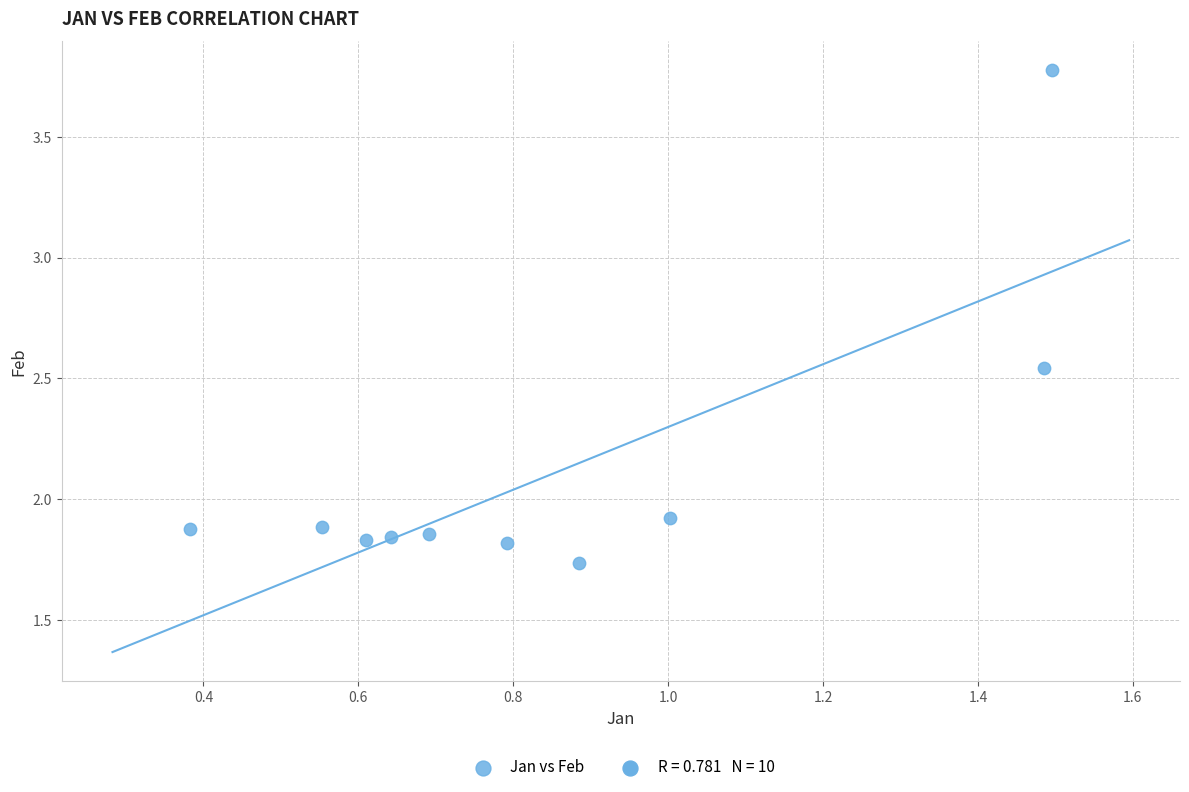

What is the range of Y values (max minus min)?

2.0